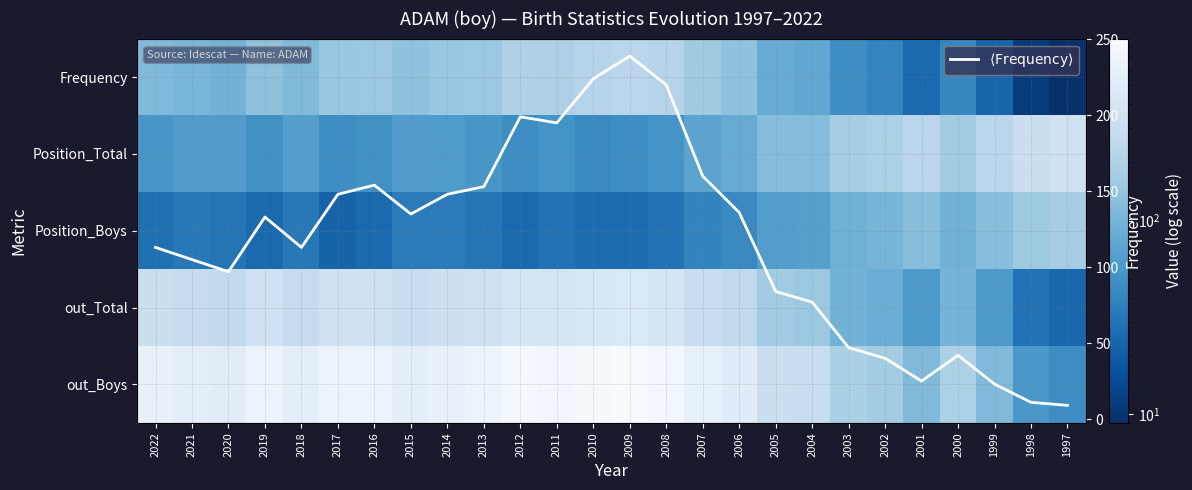

Which category has the highest value in the $\langle\mathrm{Frequency}\rangle$ series?

2009